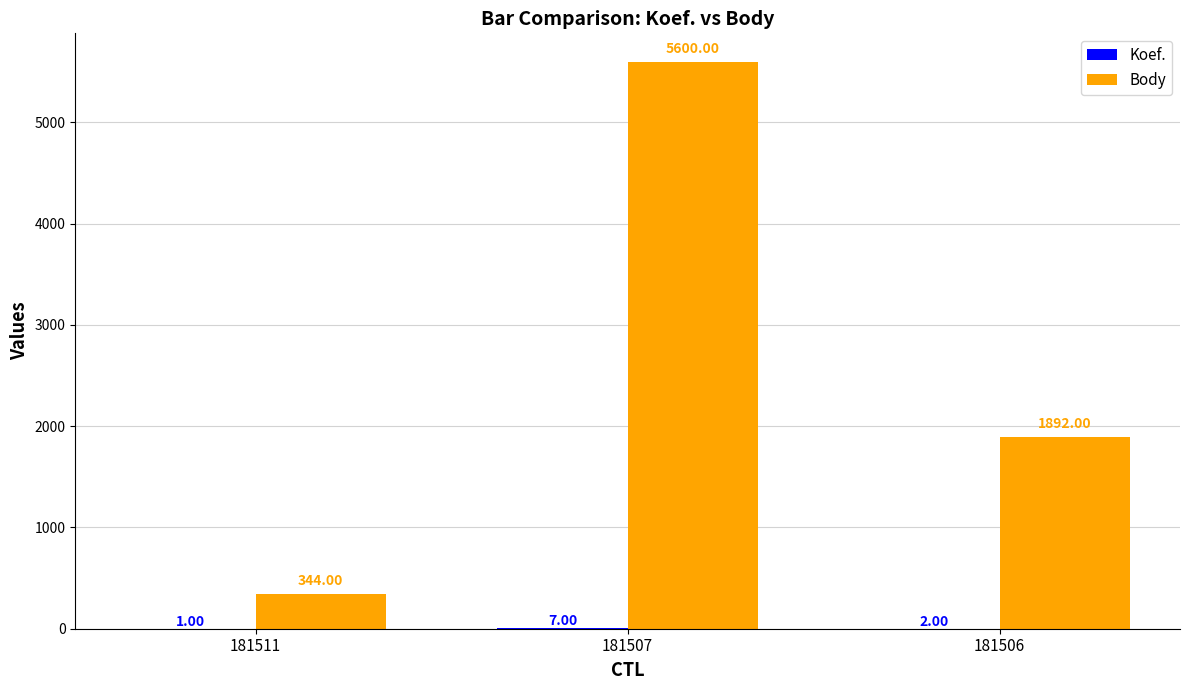

Between 181507 and 181506, which series saw the biggest shift?

Body